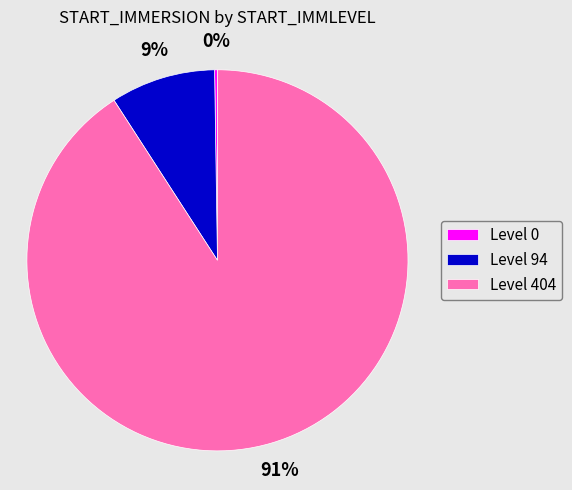

Do Level 404 and Level 94 together represent more than half of the pie?

Yes